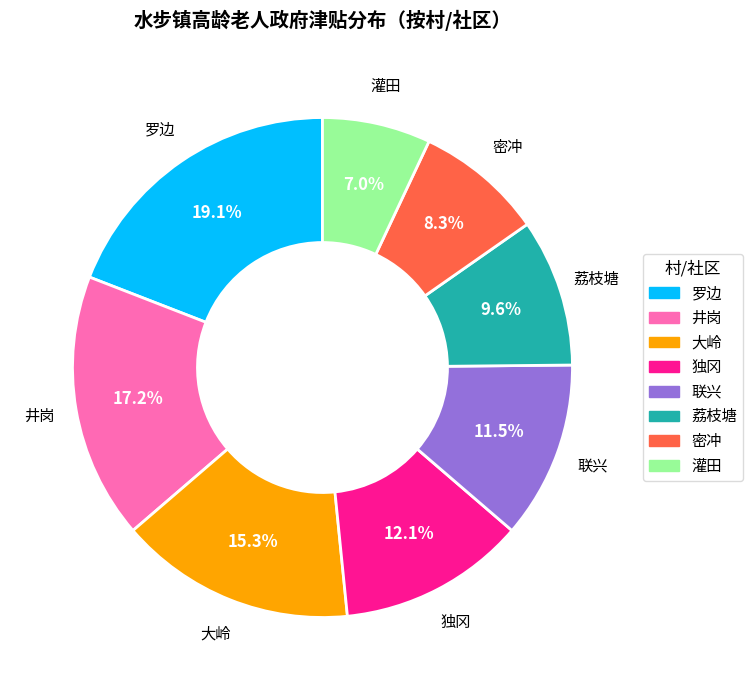

Rank the categories by value from highest to lowest.

罗边, 井岗, 大岭, 独冈, 联兴, 荔枝塘, 密冲, 灌田